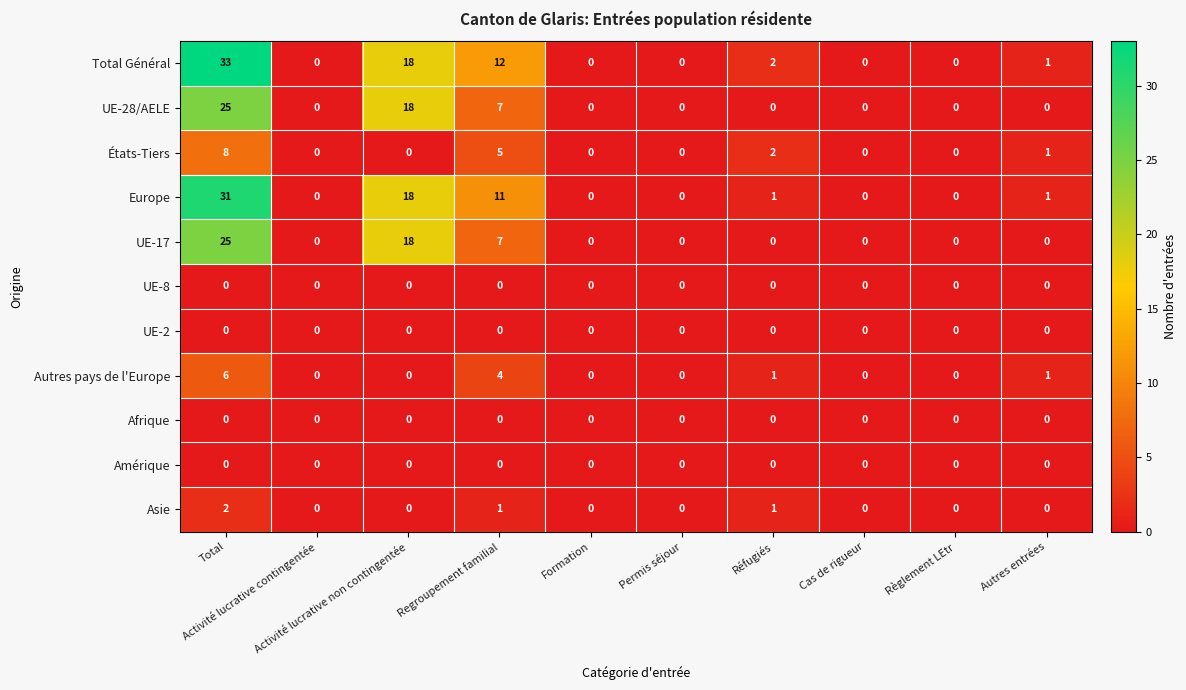

What is the difference between the maximum and minimum values in the UE-28/AELE series?

25